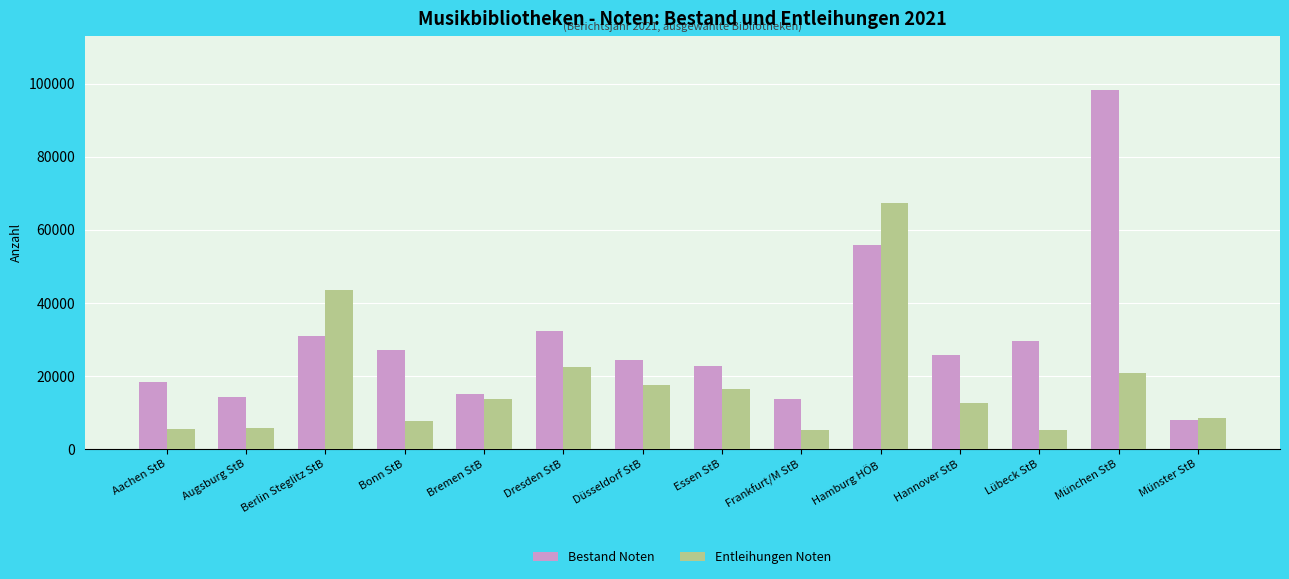

What is the value of the Entleihungen Noten bar at the 3rd from the left?

43578